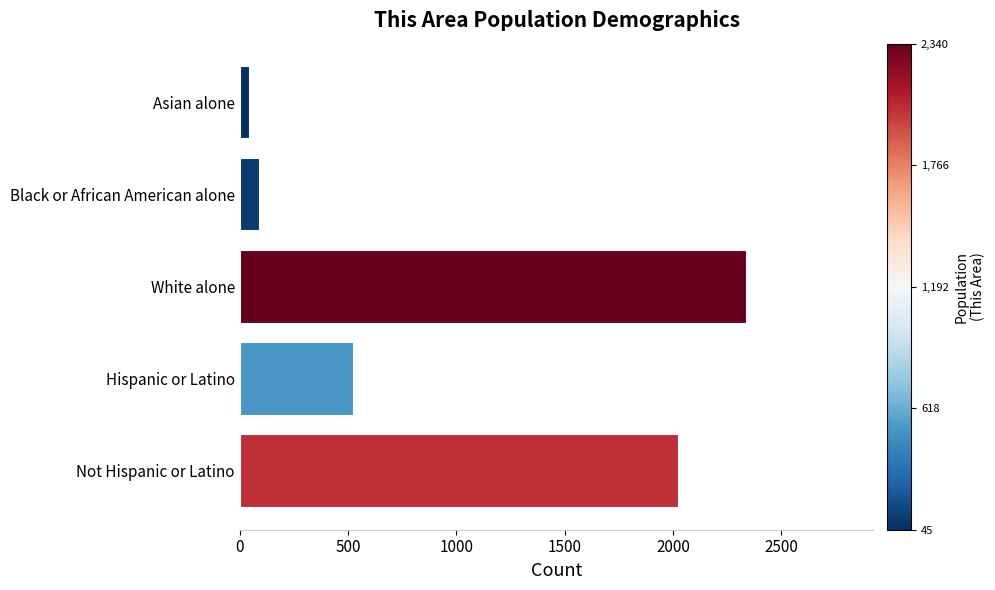

Reading top to bottom, what are all the values shown in this chart?

45	93	2340	526	2027